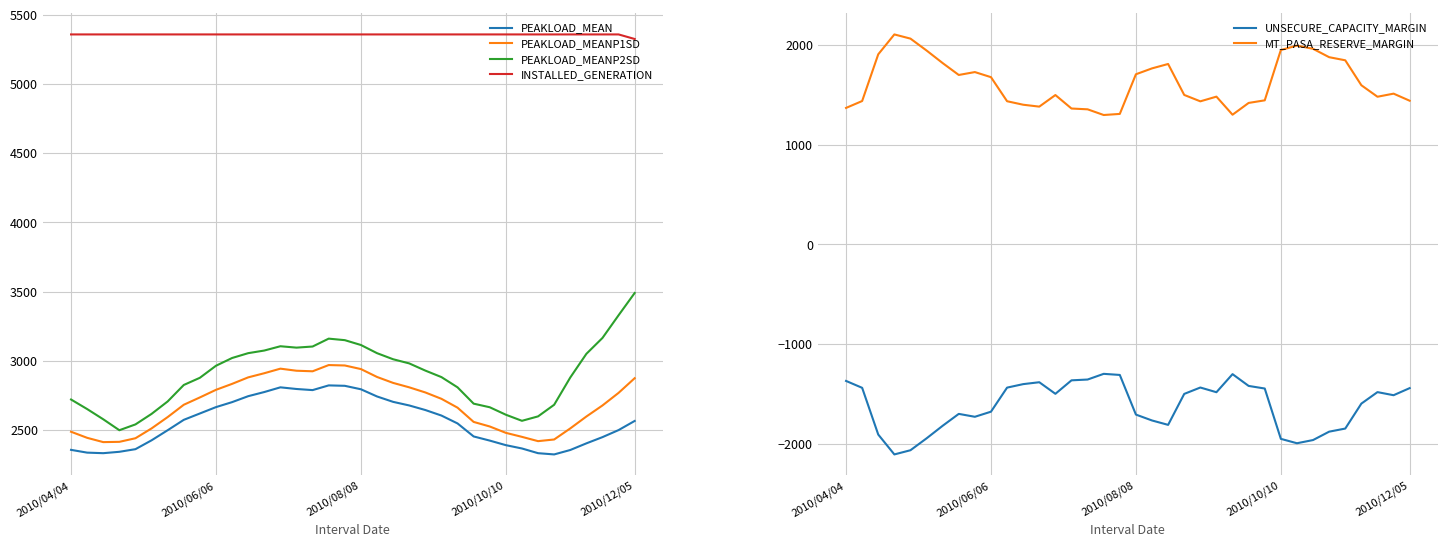

What is the minimum value shown in the chart?

-2103